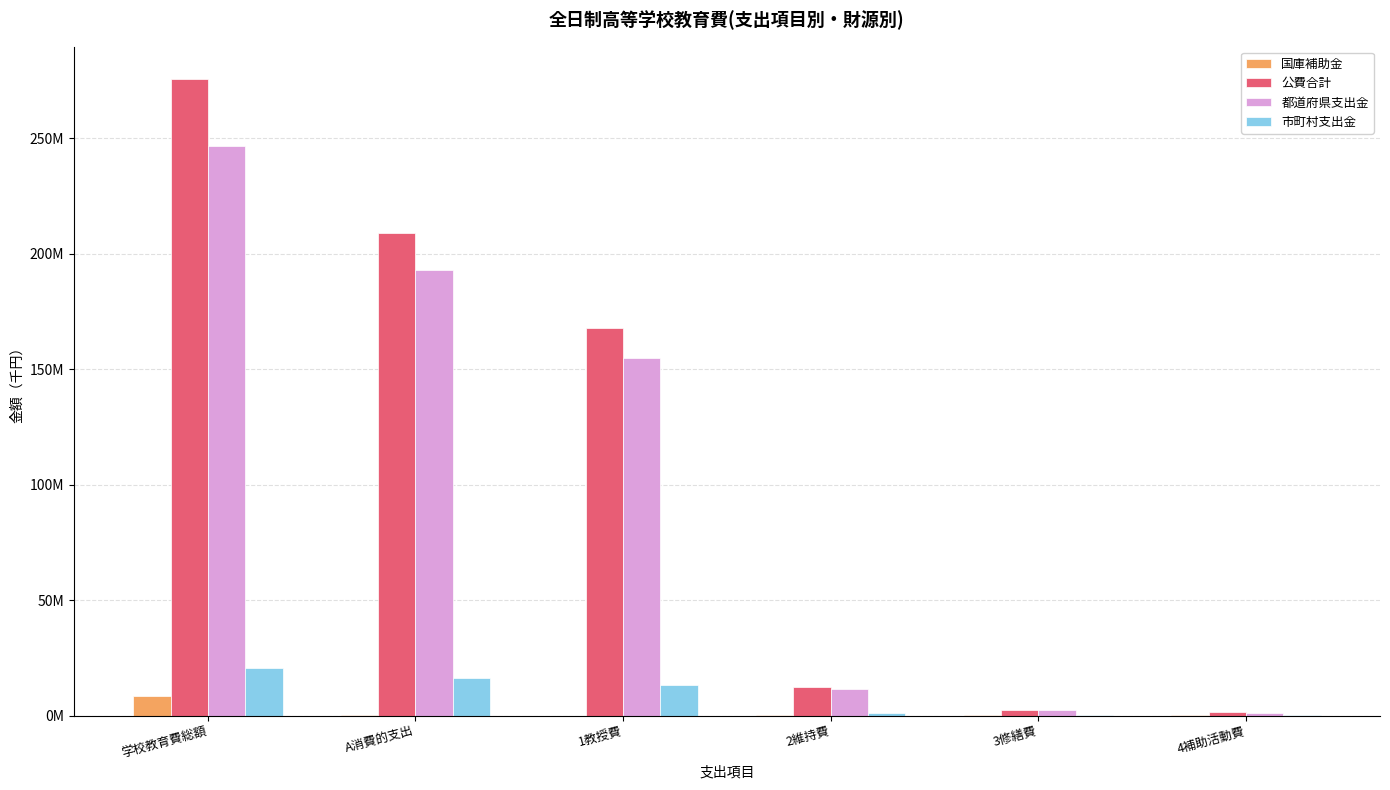

What is the label of the 1st bar from the right?

4補助活動費